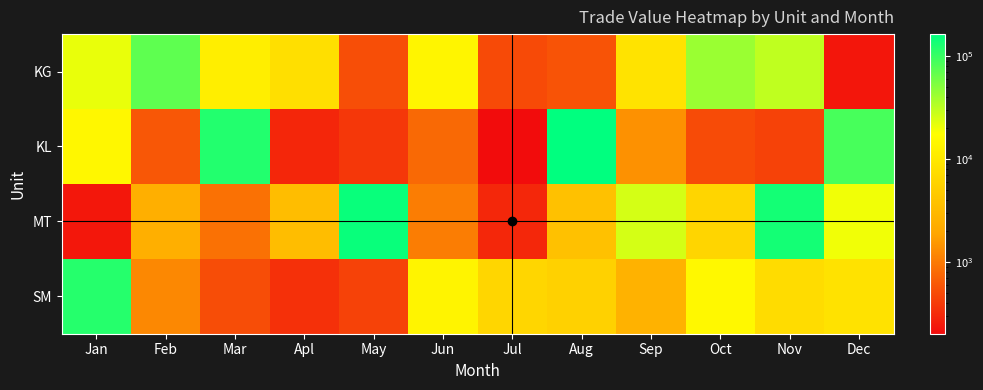

Which category has the lowest value across all series?

Jul